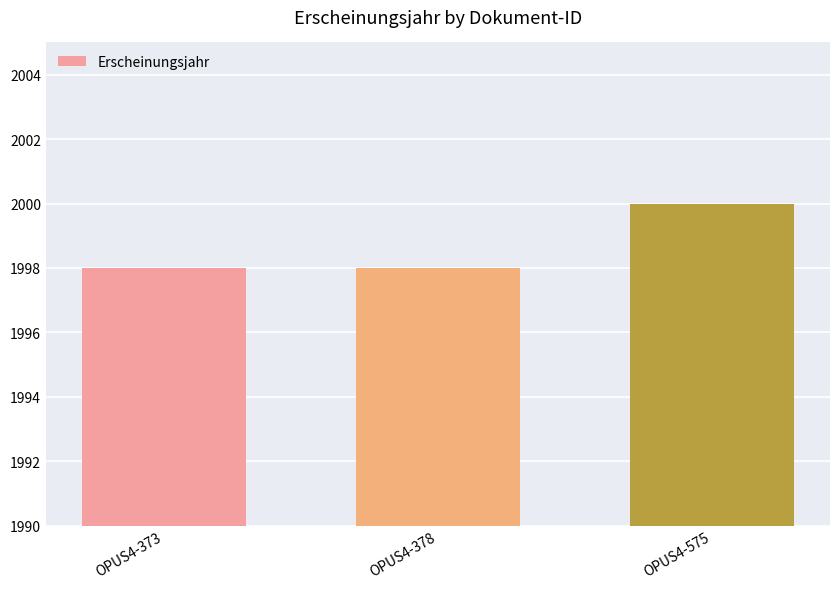

True or false: the data shows 1376 at OPUS4-373.

False